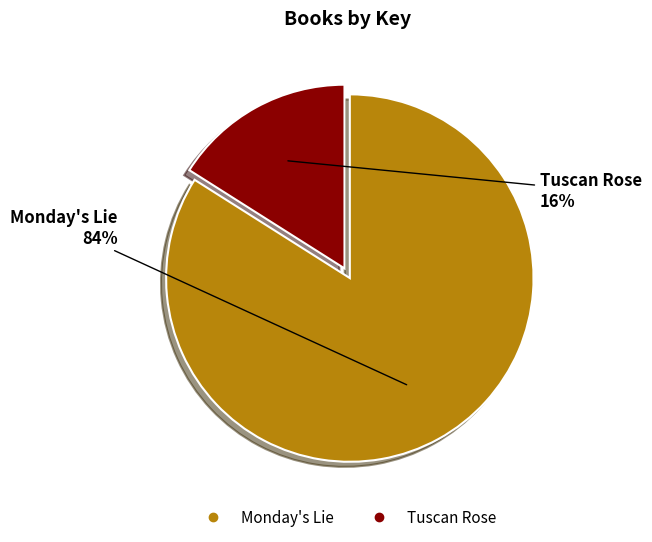

Do Monday's Lie and Tuscan Rose together represent more than half of the pie?

Yes